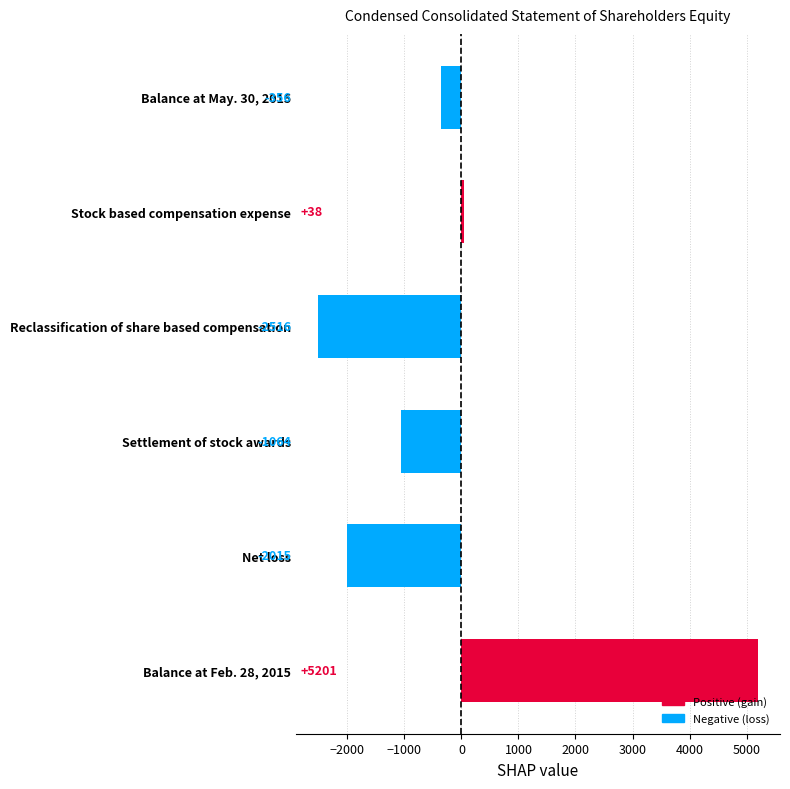

True or false: the data shows -430 at Settlement of stock awards.

False